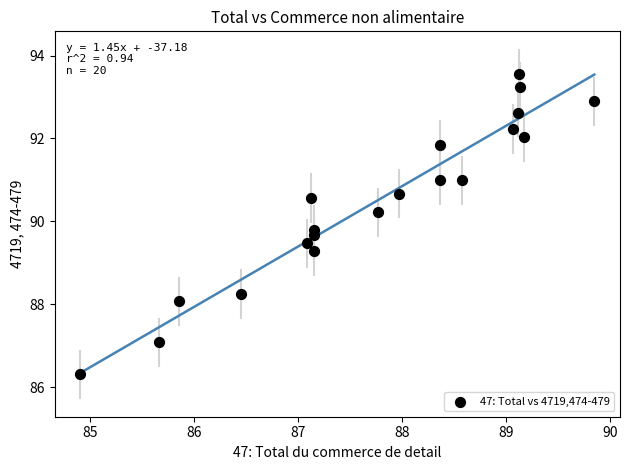

What is the range of X values (max minus min)?

4.9